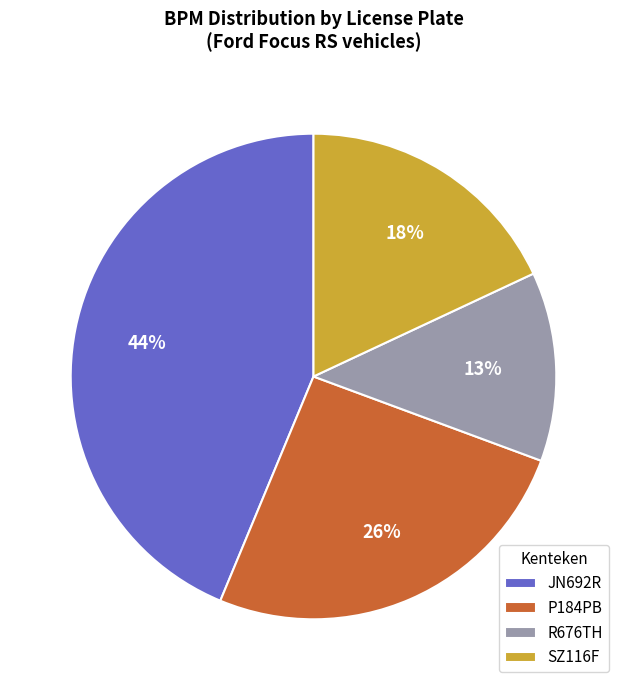

What is the ratio of the value at R676TH to the value at JN692R?

0.3